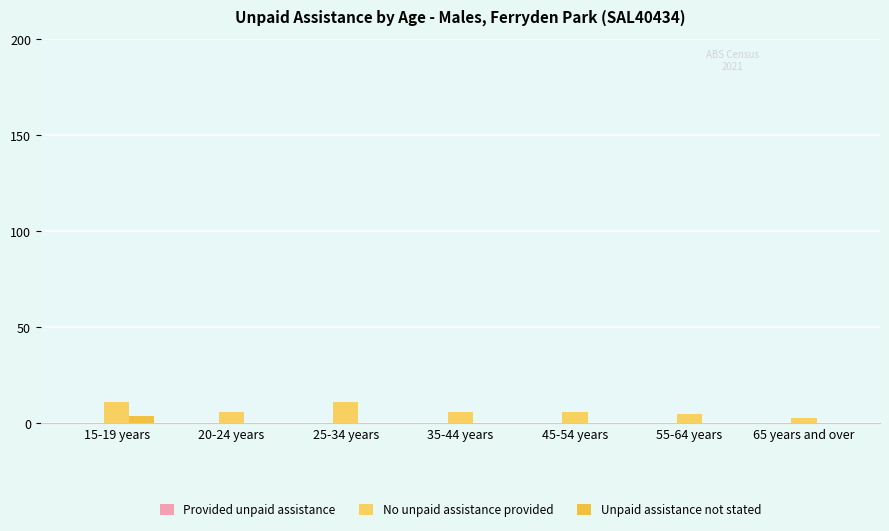

How many series are shown in this chart?

2